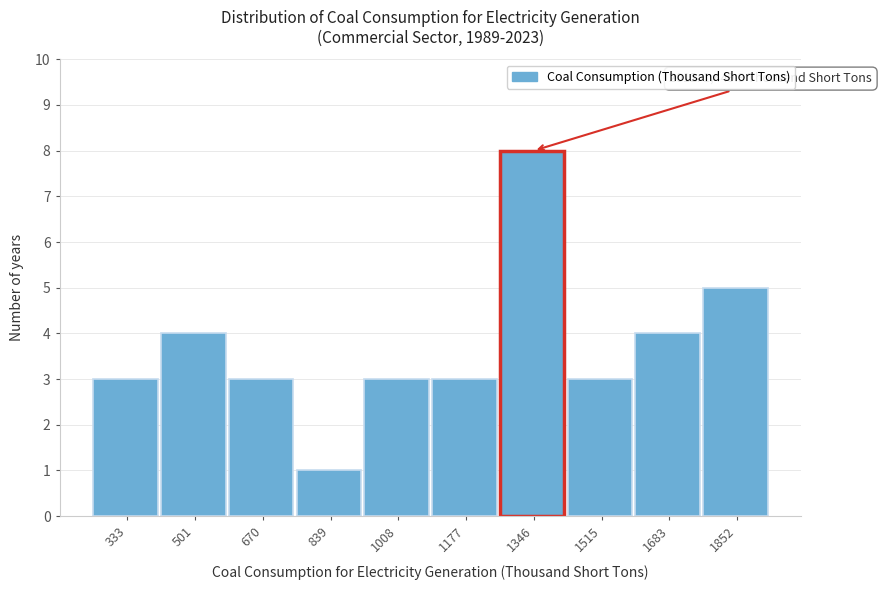

Reading right to left, what are all the values shown in this chart?

1852=5	1683=4	1515=3	1346=8	1177=3	1008=3	839=1	670=3	501=4	333=3